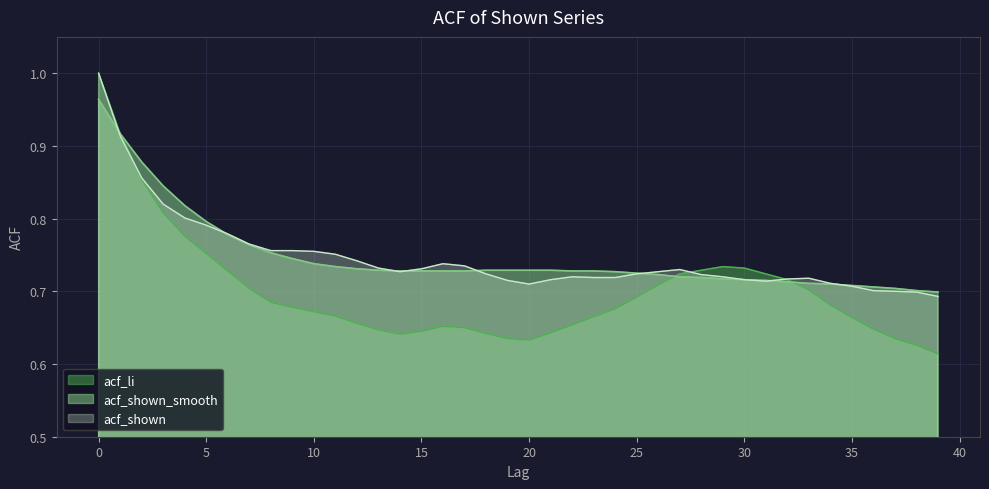

Between 35 and 18, which is larger?

35